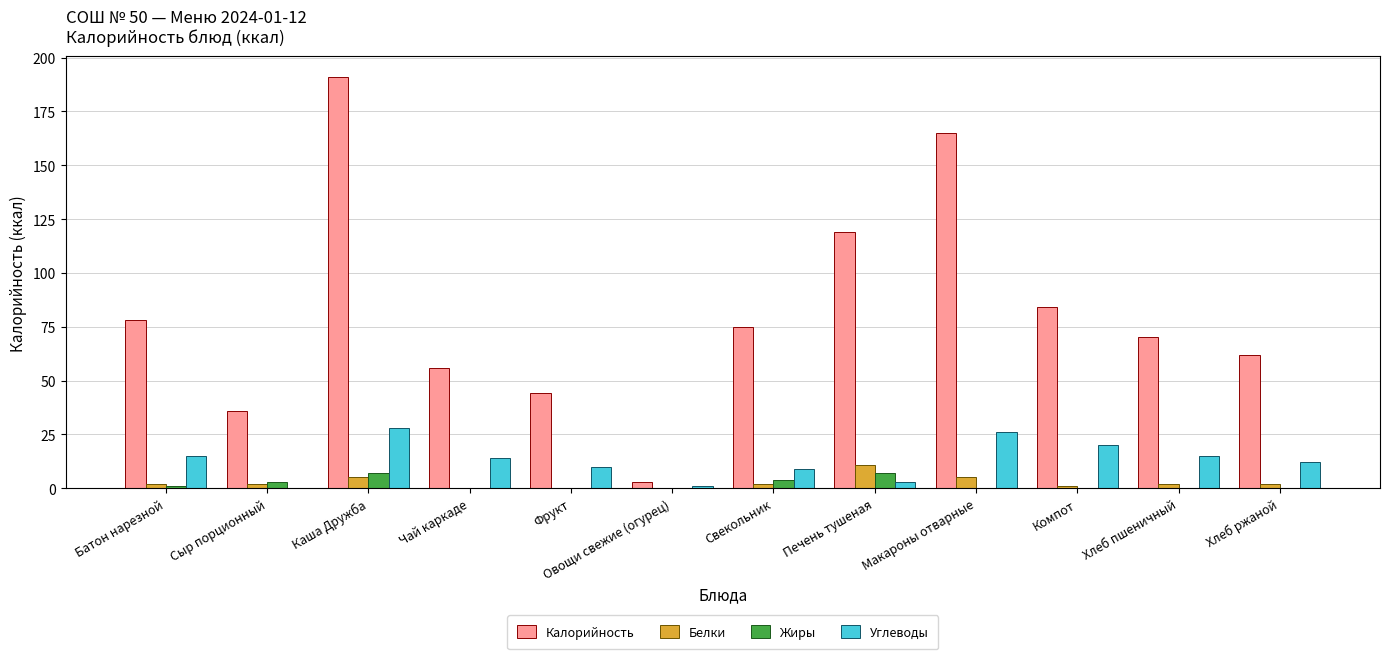

Which label corresponds to the largest value in the chart?

Каша Дружба